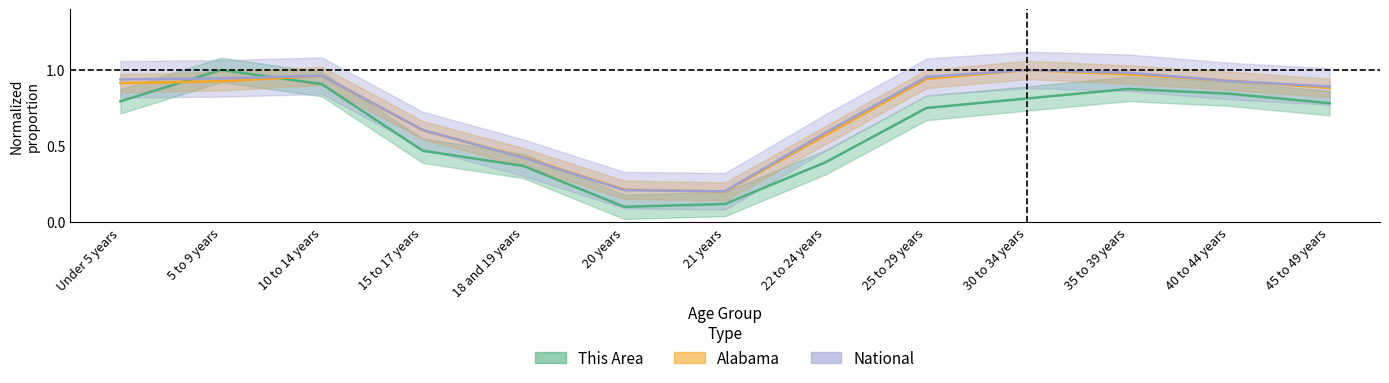

Is the value of Alabama at 20 years greater than the value of National at Under 5 years?

No